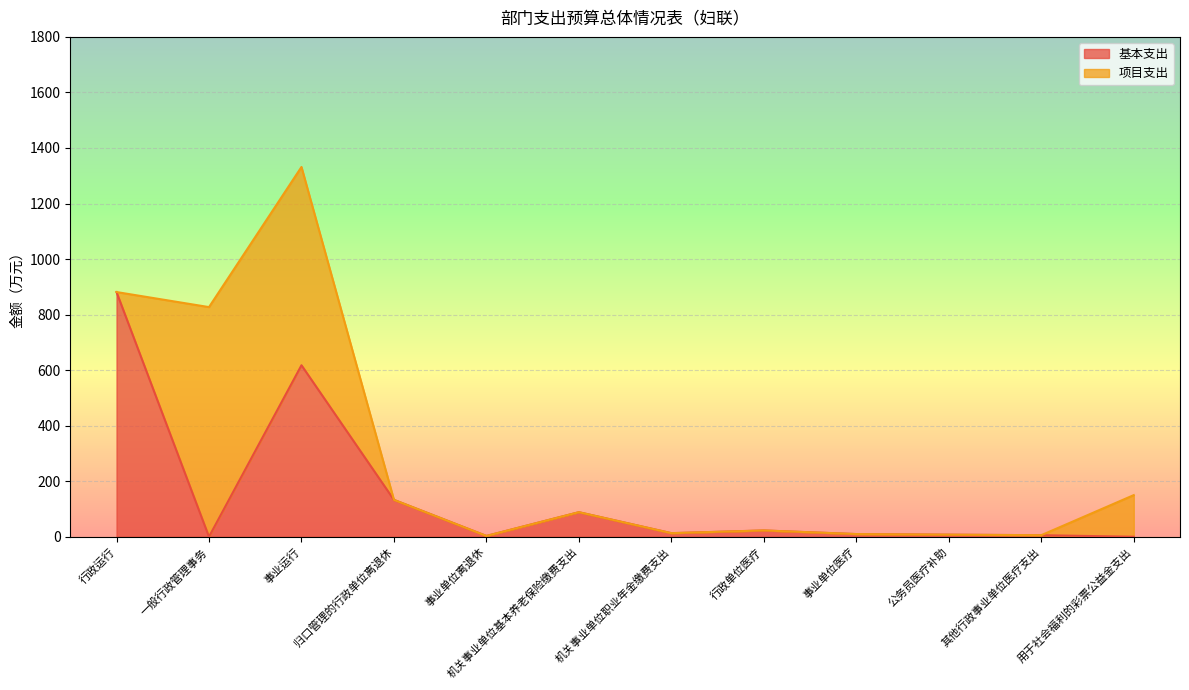

Between 行政运行 and 事业单位离退休, which series saw the biggest shift?

基本支出